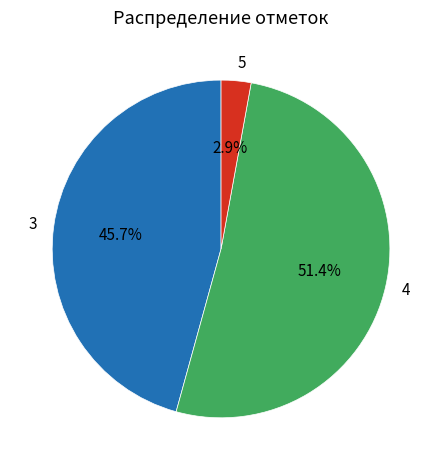

What is the smallest slice in the pie chart?

5